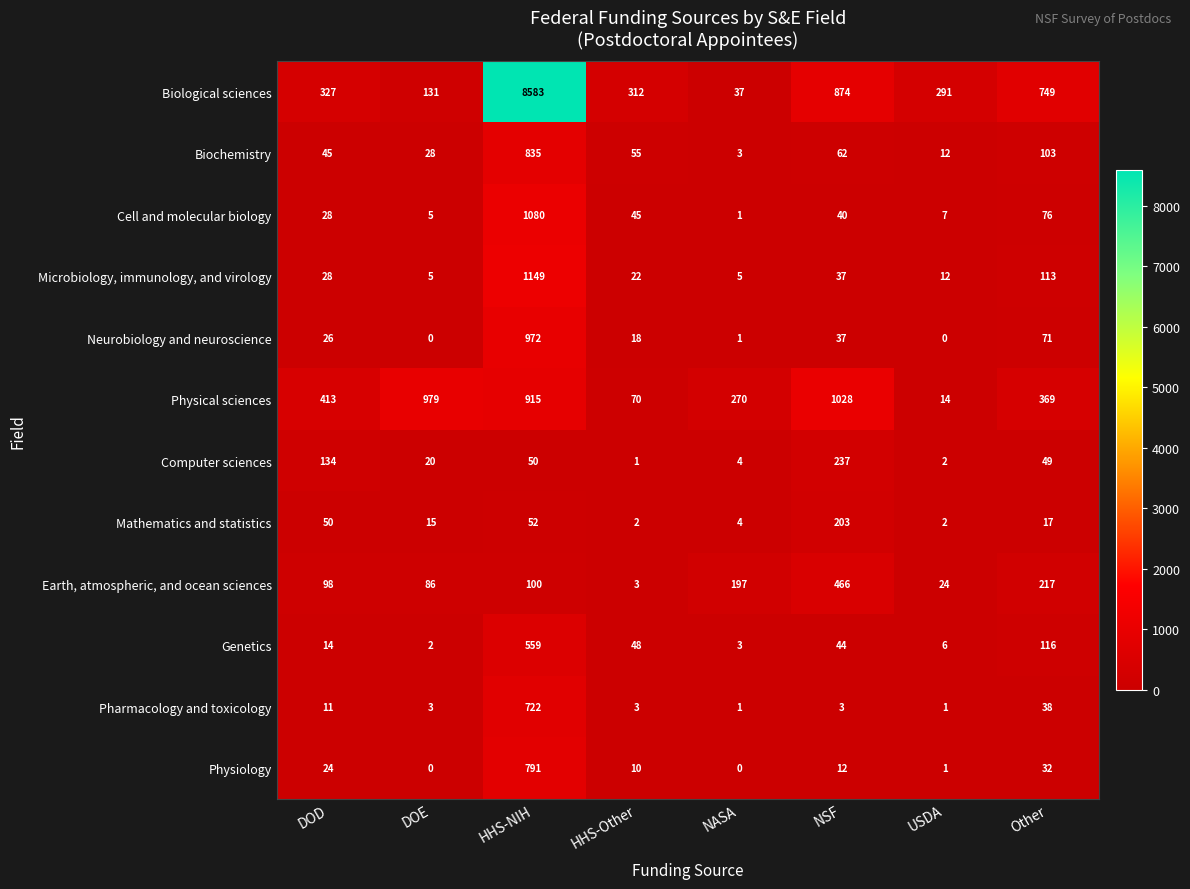

What is the maximum value for Computer sciences?

237